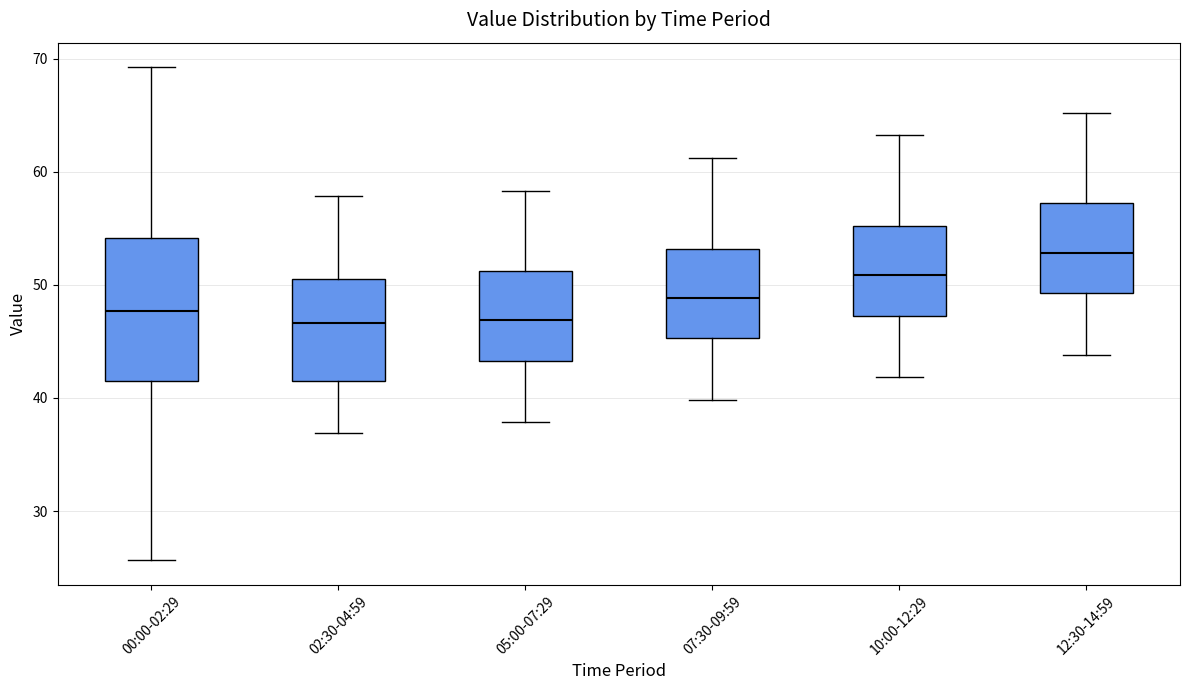

Comparing the boxes themselves (not the whiskers), which one is the tallest?

00:00-02:29